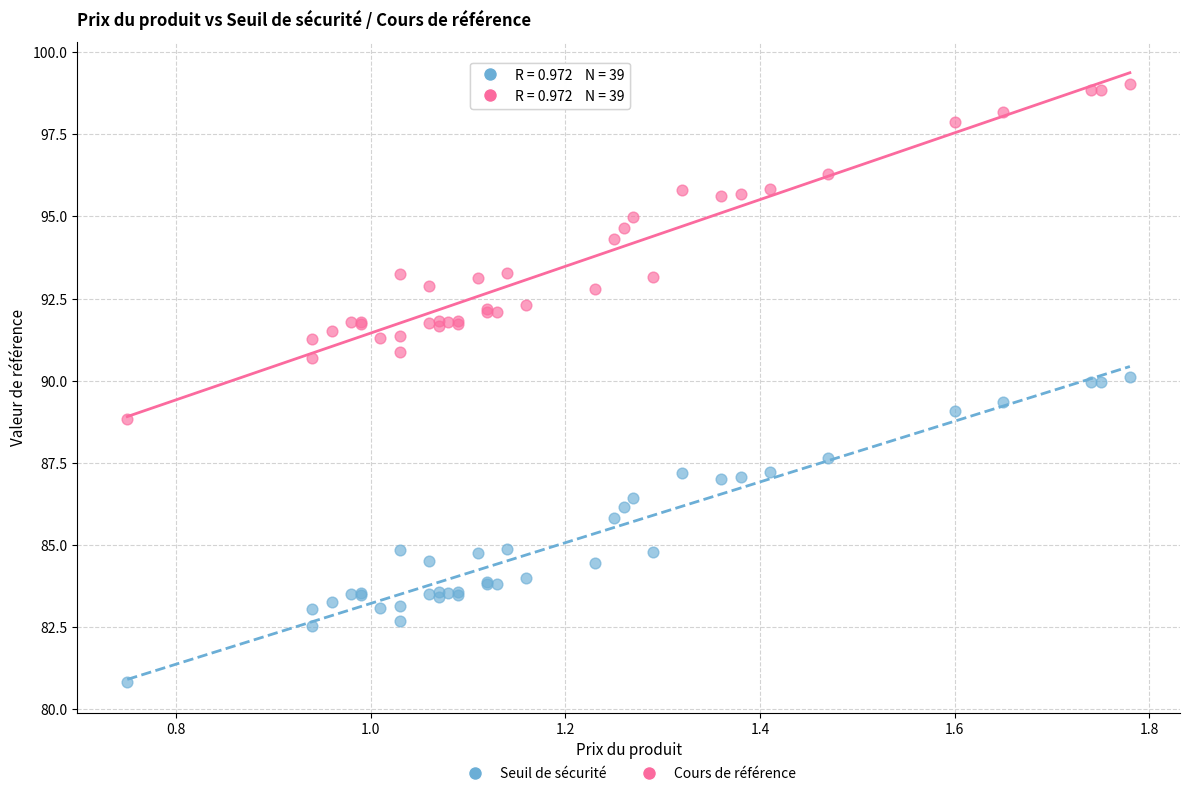

Which series contains the highest Y value?

Cours de référence